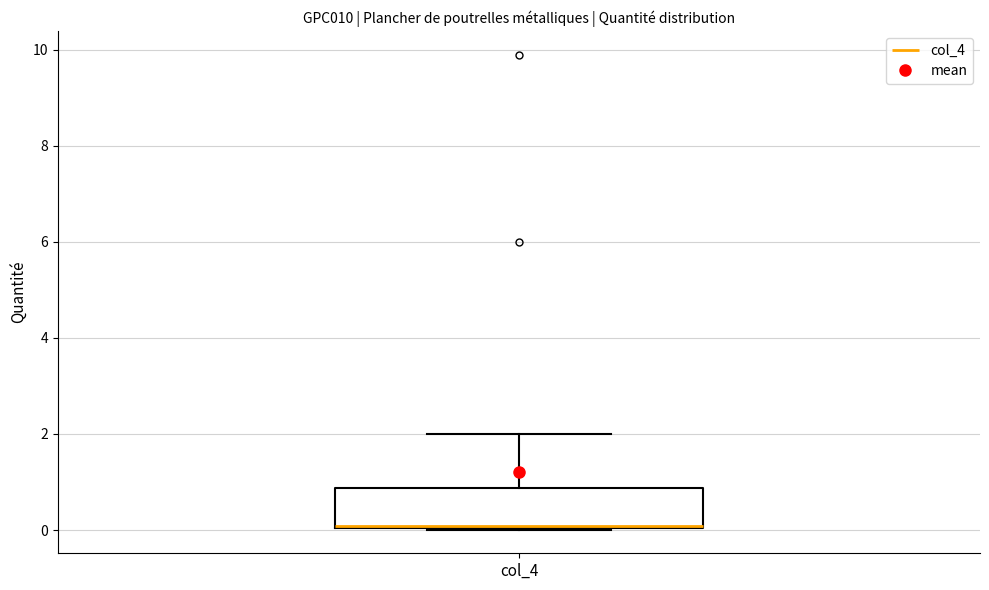

Read this box plot against the y-axis: the position of the median line, the range covered by the box, and the ends of both whiskers. The values are not printed on the chart, so give them approximately, as read against the axis.

median 0.0, box 0.0 to 0.8, whiskers 0.0 to 2.0